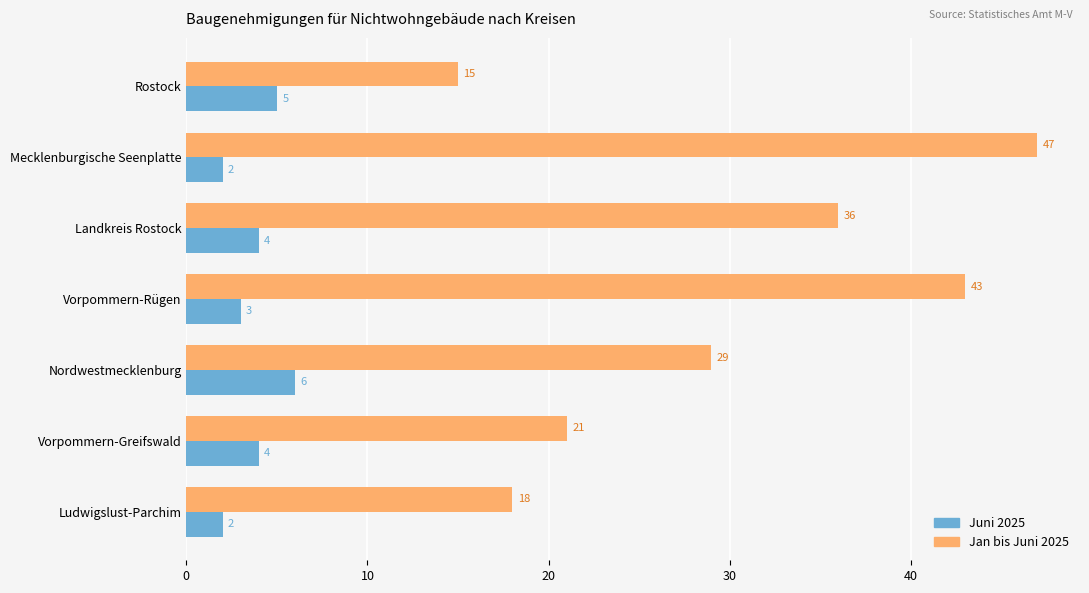

True or false: Juni 2025 has a value of 2 at Mecklenburgische Seenplatte.

True